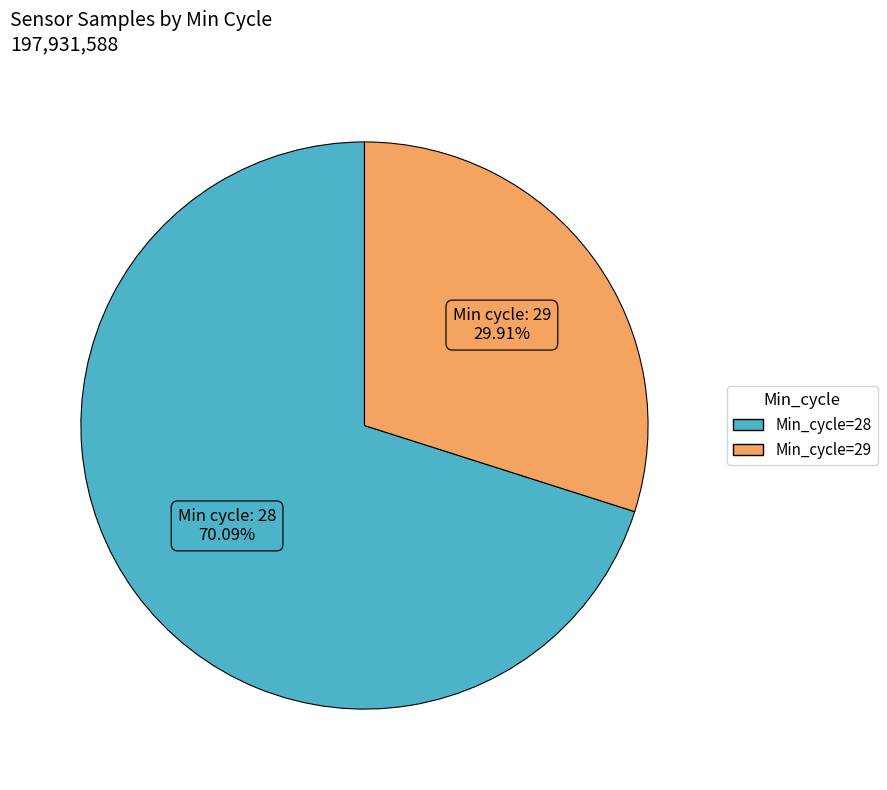

Is there any slice that represents more than half of the pie?

Yes